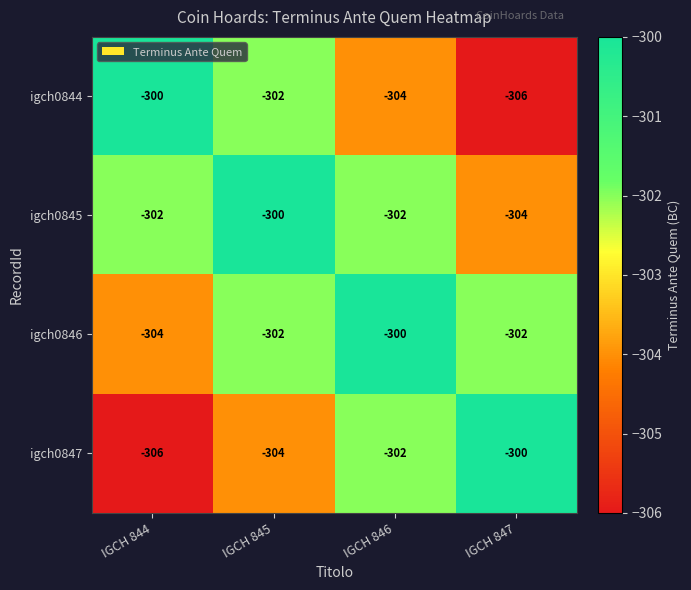

At how many categories does at least one series exceed -305?

4